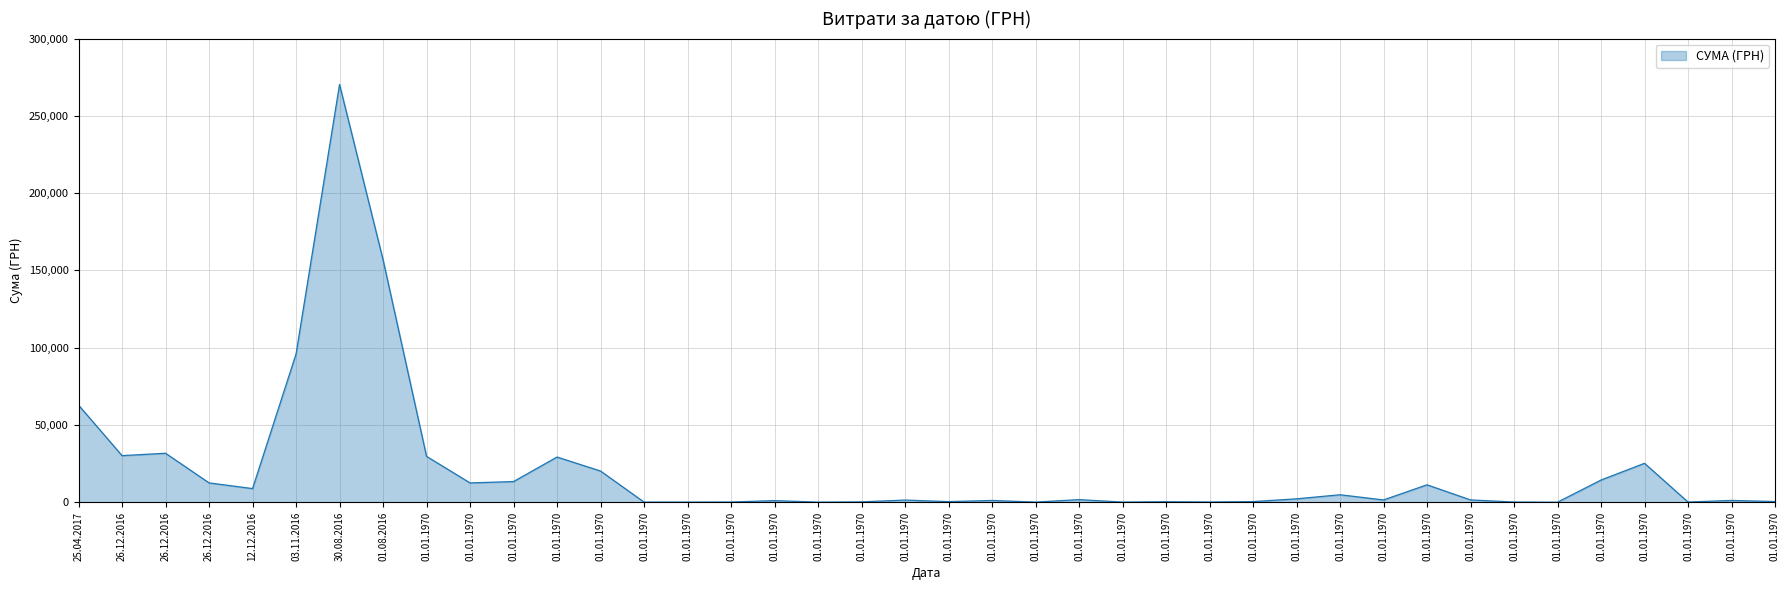

What is the change in value from 26.12.2016 to 01.01.1970?

-19188.3